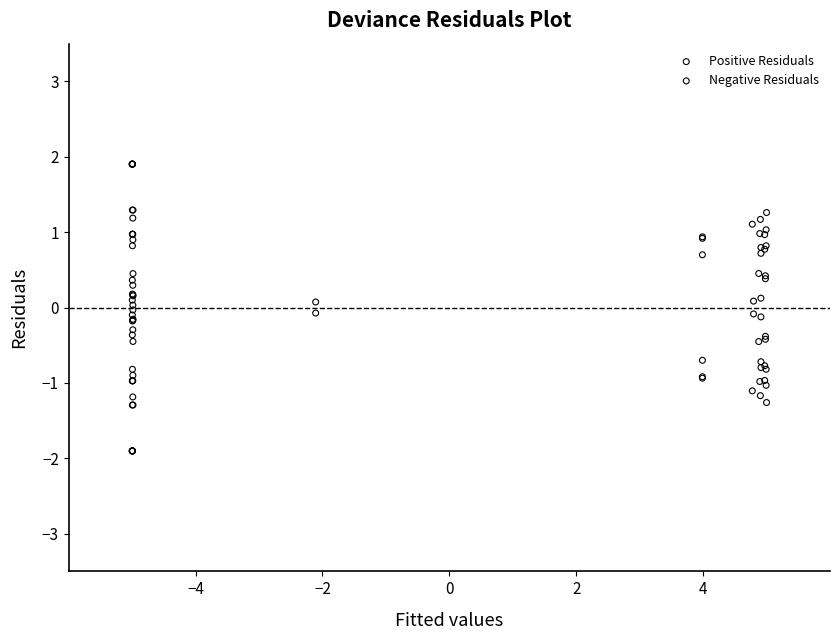

Which series reaches the minimum Y coordinate?

Negative Residuals